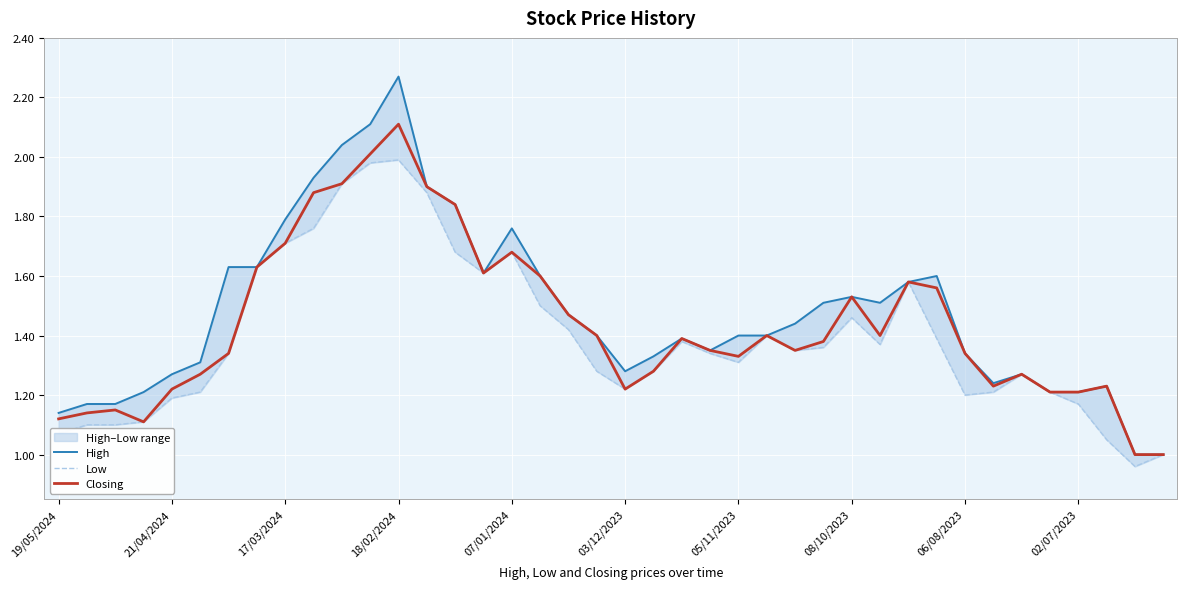

True or false: Low has more than 0 points higher than both neighbors.

True